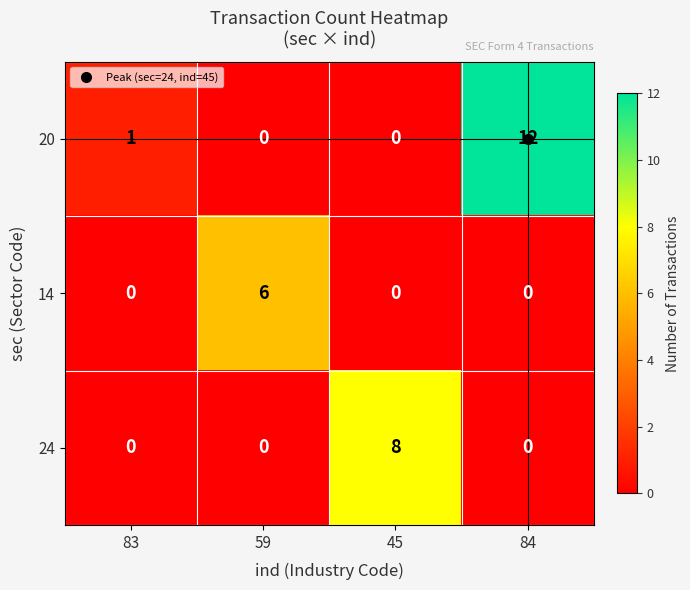

At which label does 24 reach its peak?

45